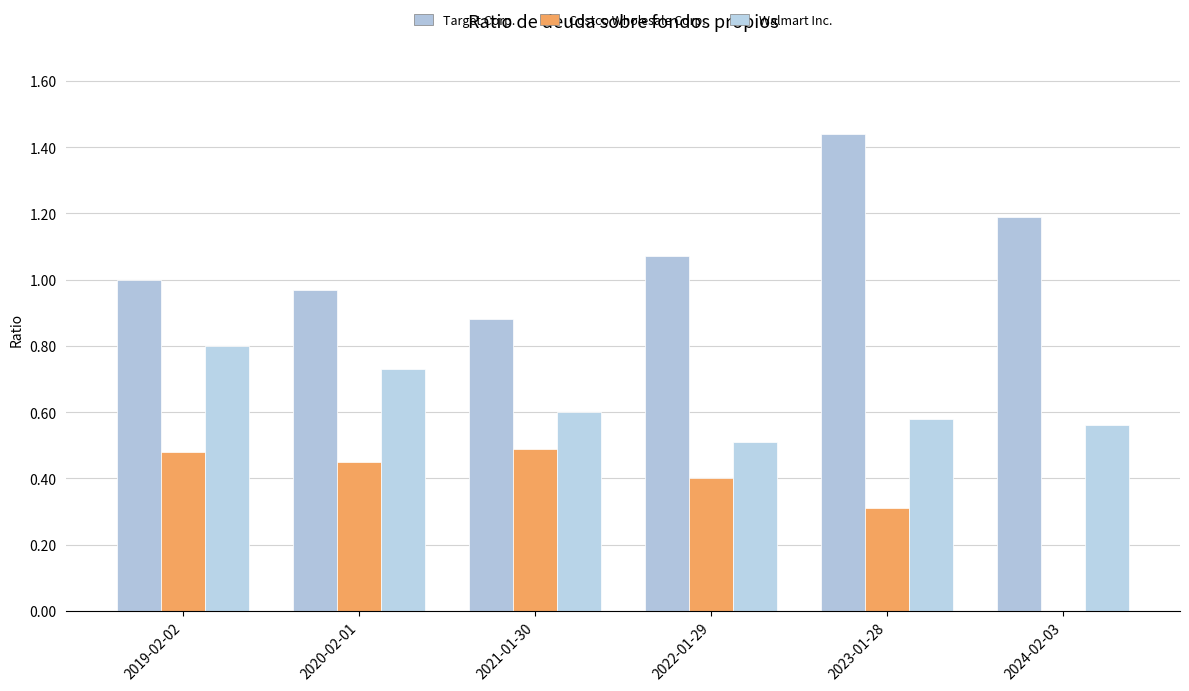

What is the difference between the Walmart Inc. values at 2022-01-29 and 2019-02-02?

0.3